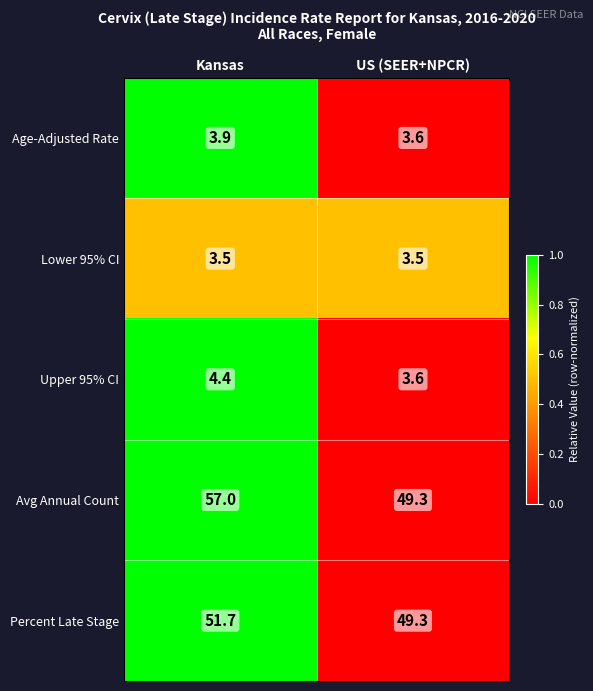

What is the total value across all series at US (SEER+NPCR)?

109.3